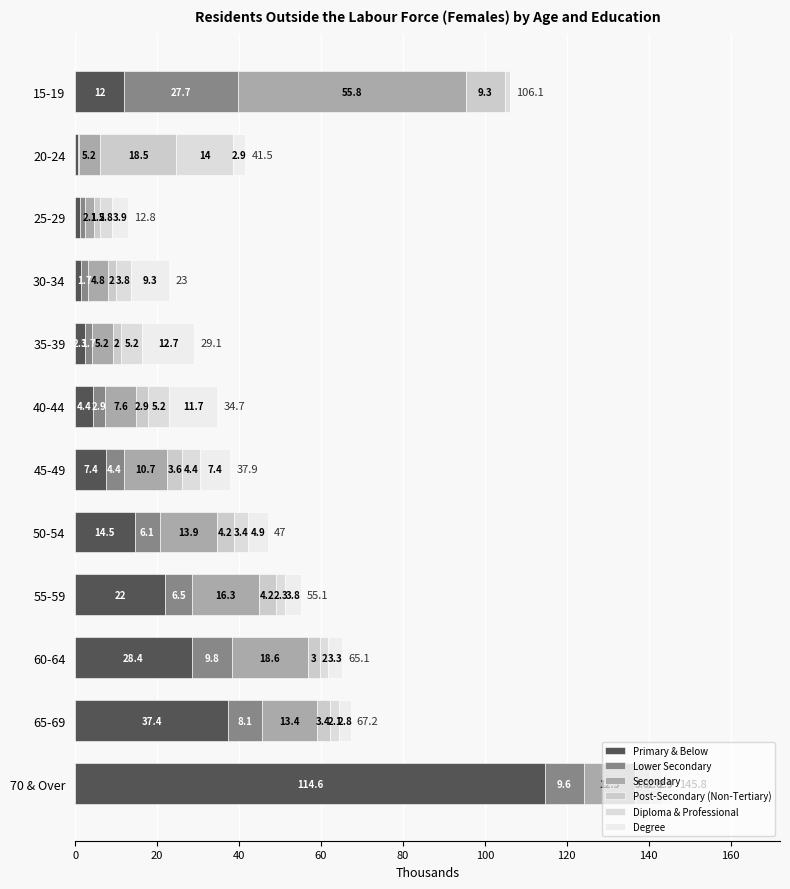

How many series are shown in this chart?

6